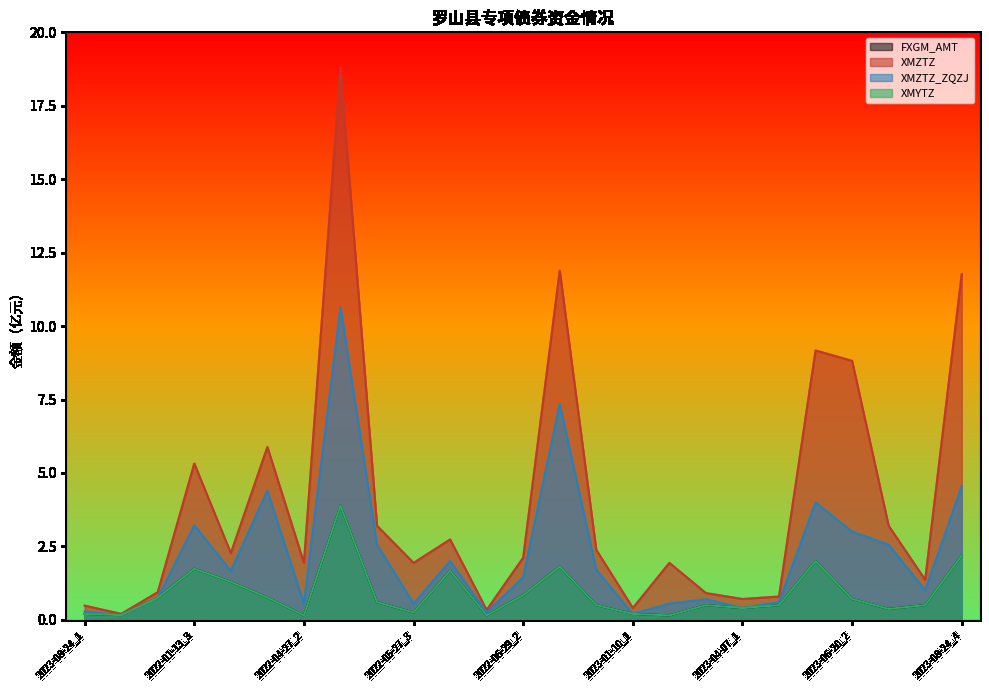

The value of XMZTZ_ZQZJ at 2023-08-24_1 is 0.1. True or false?

False